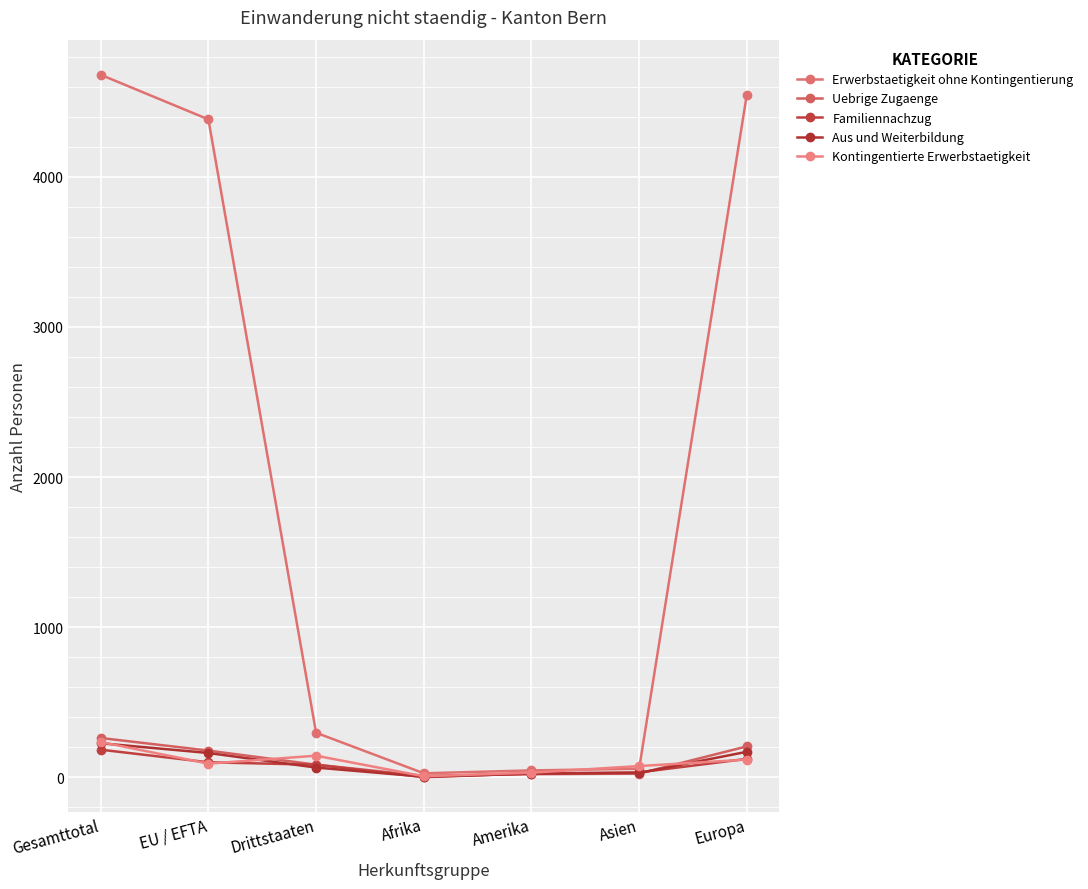

List the series in order of their peak value, highest first.

Erwerbstaetigkeit ohne Kontingentierung, Uebrige Zugaenge, Kontingentierte Erwerbstaetigkeit, Aus und Weiterbildung, Familiennachzug